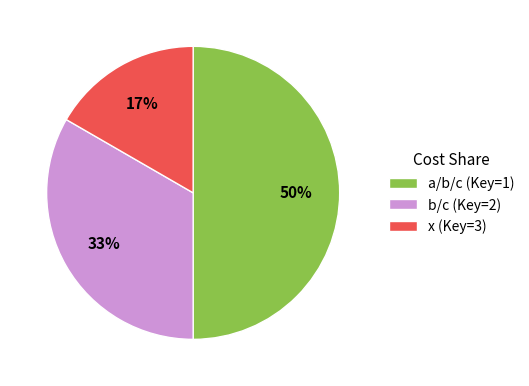

Does x (Key=3) represent more than half of the total?

No